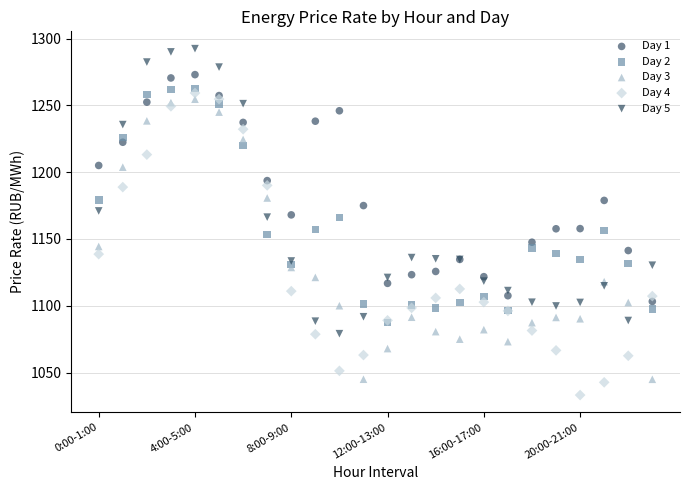

Which series reaches the minimum Y coordinate?

Day 4